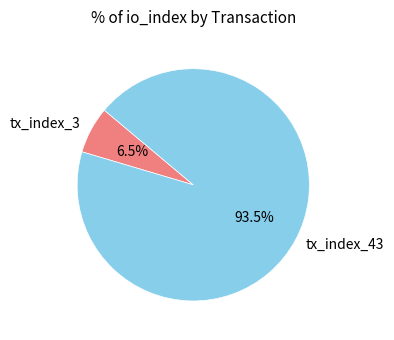

Rank the categories by value from highest to lowest.

tx_index_43, tx_index_3